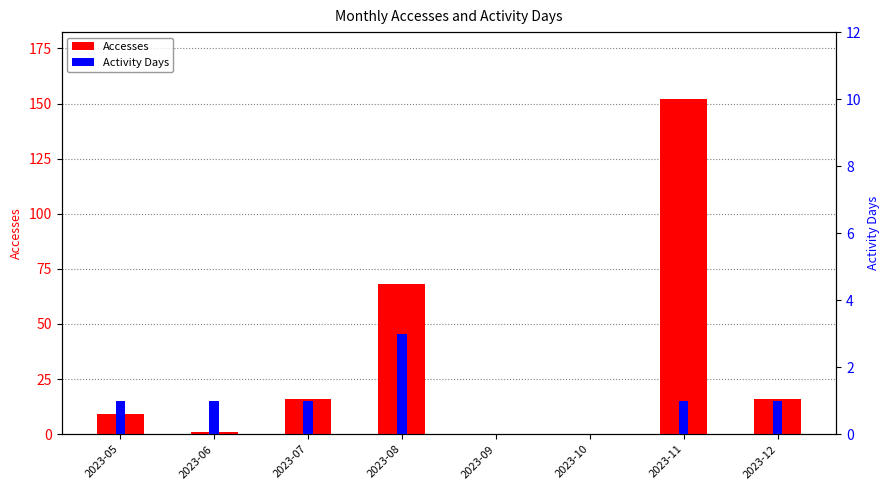

How many bars are there in each group?

2